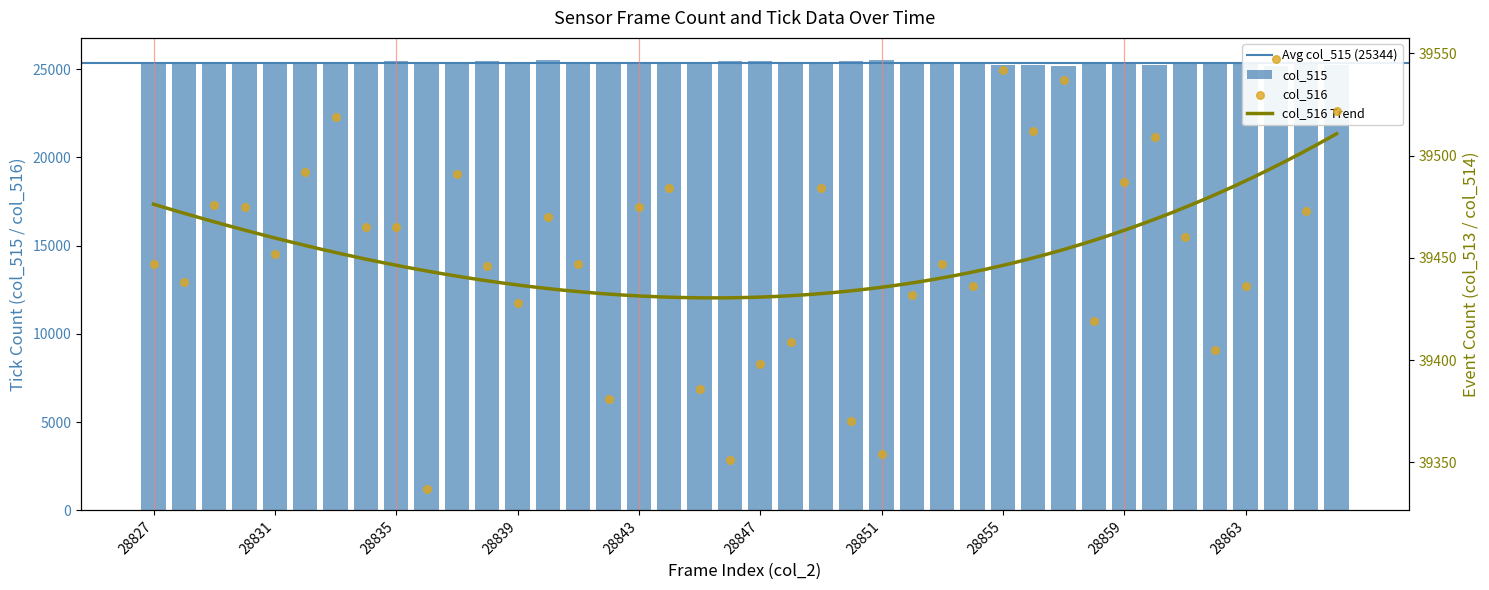

At which category is the sum across all series the highest?

28840